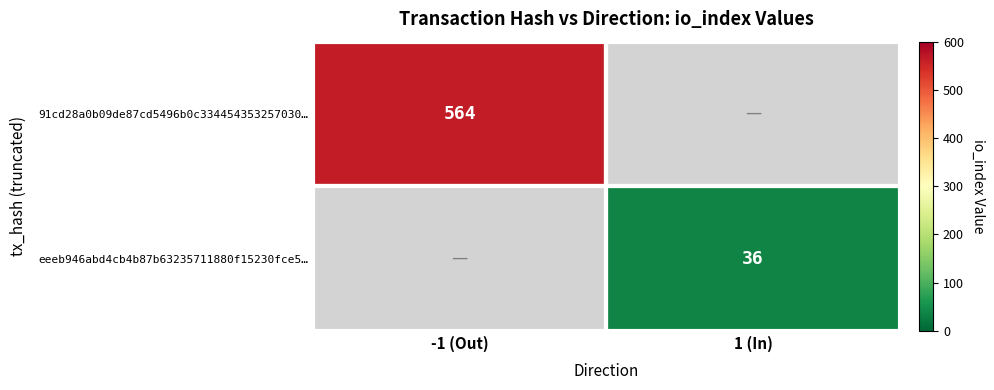

The value of eeeb946abd4cb4b87b63235711880f15230fce5… at 1 (In) is 63. True or false?

False